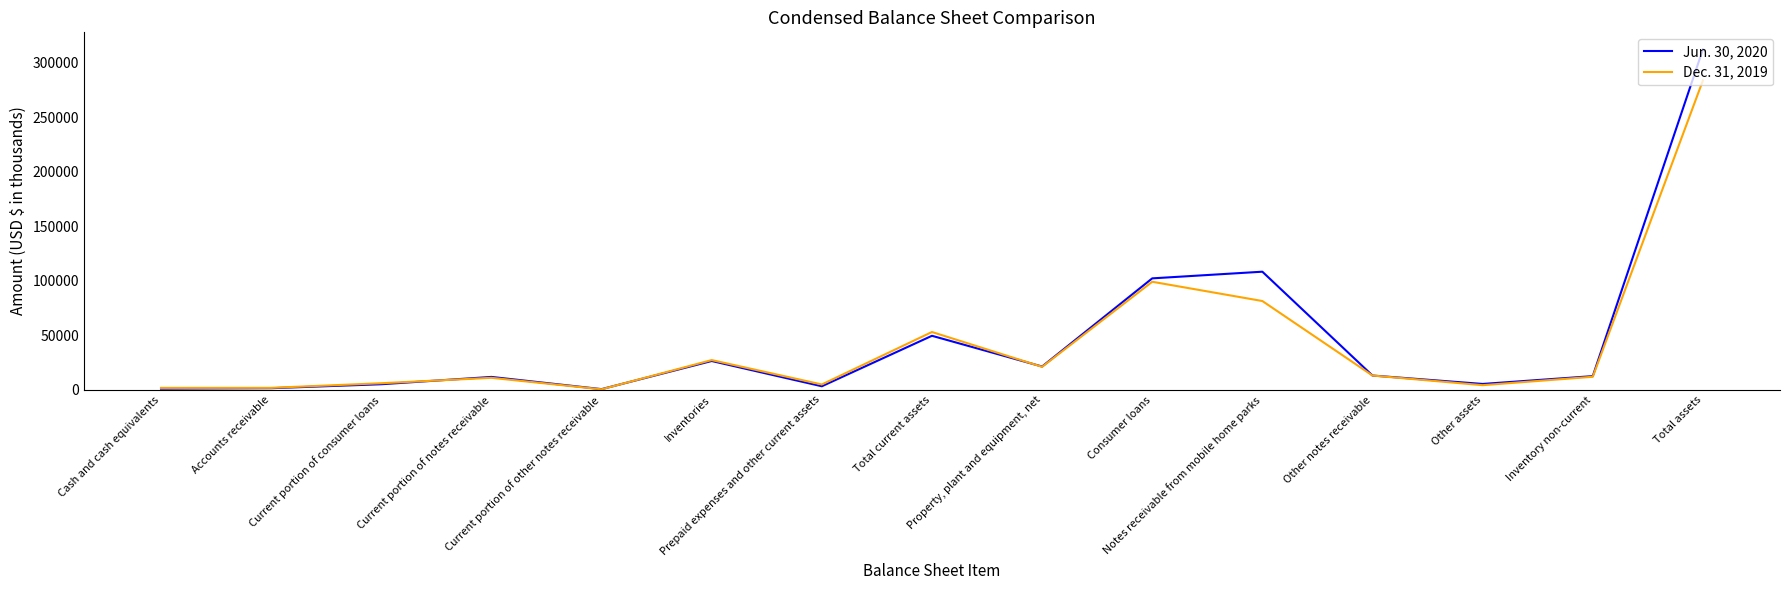

Rank the series by their maximum value, from lowest to highest.

Dec. 31, 2019, Jun. 30, 2020